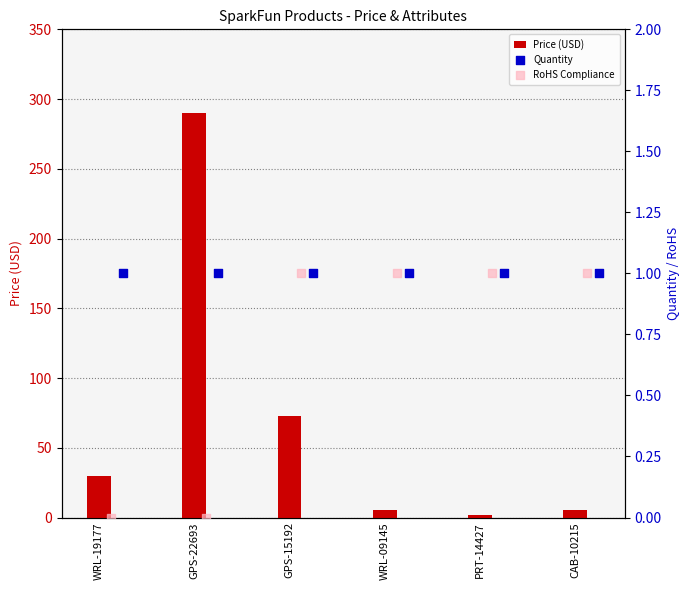

Which series contains the highest Y value?

Price (USD)